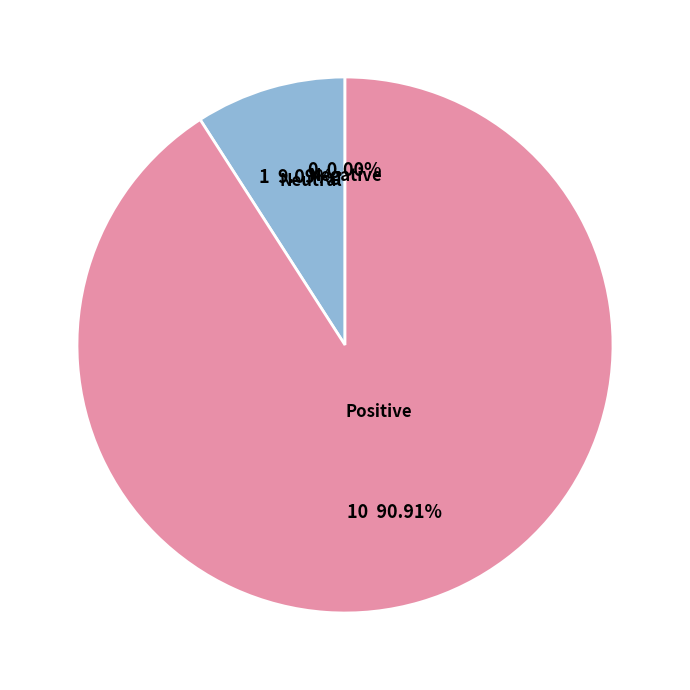

What portion of the pie excludes Regular (io_index=10)?

9.1%